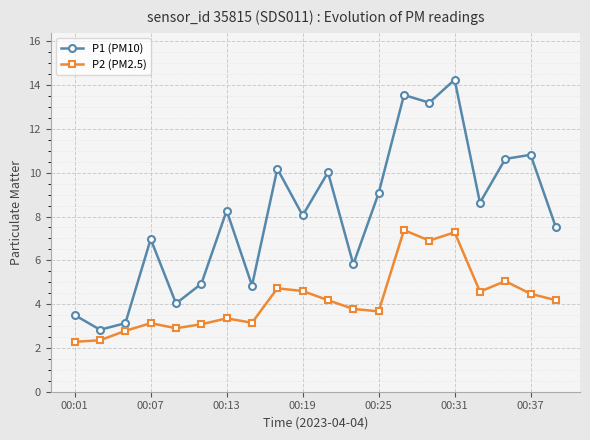

What is the value of the P1 (PM10) point at the 9th from the left?

10.2